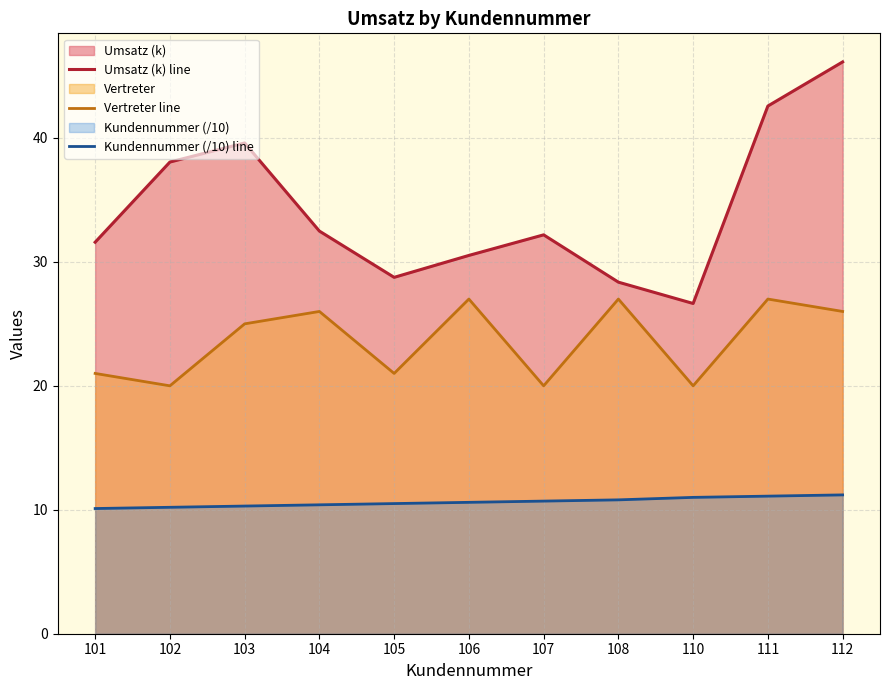

What is the spread (max minus min) of values at 103?

29.3